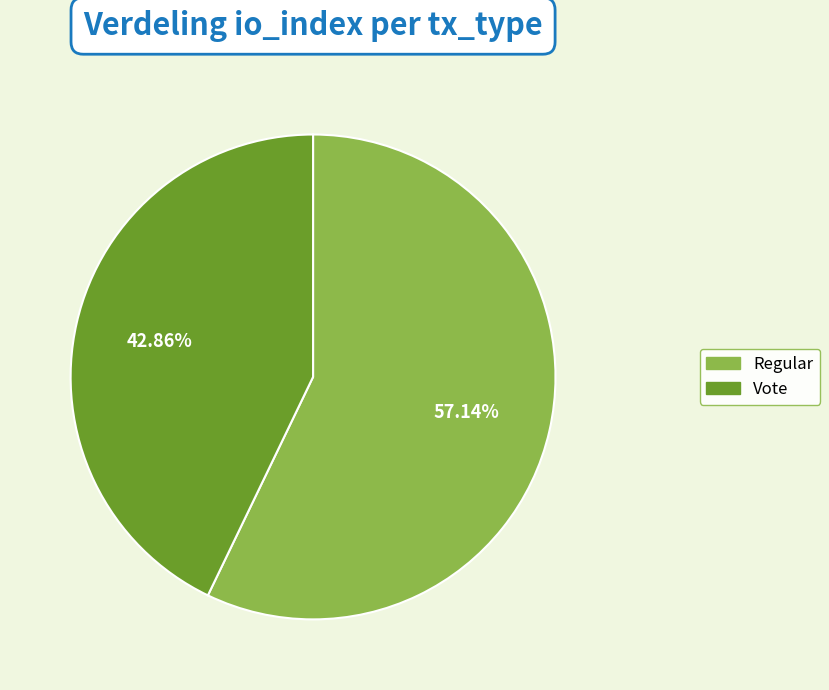

The Vote slice represents 43% of the pie. True or false?

True